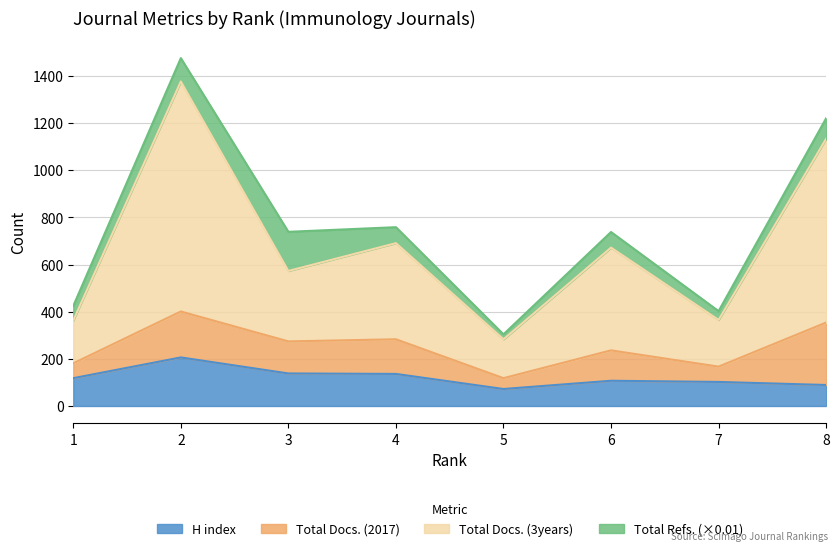

What is the maximum value shown in the chart?

1377